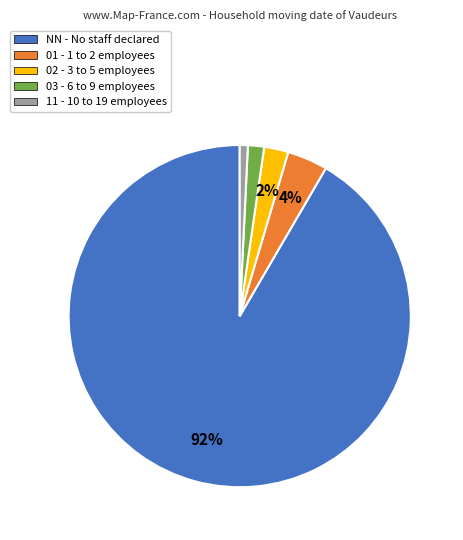

How many slices are in this pie chart?

5